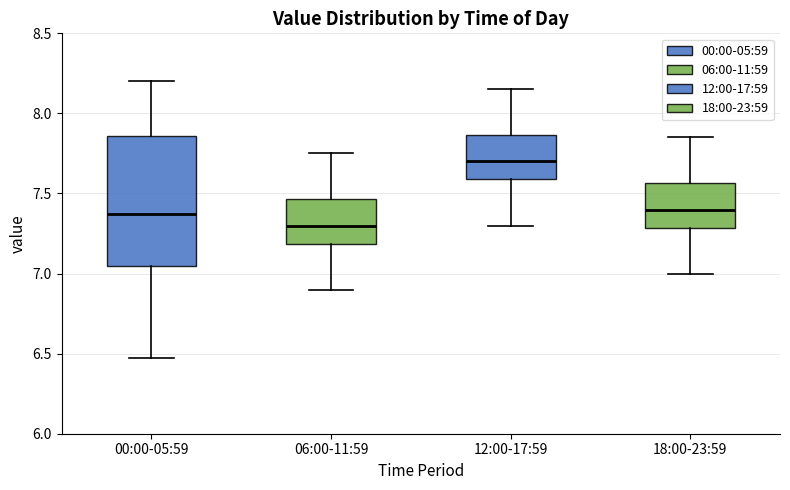

Where does the lower whisker of the box for 18:00-23:59 end on the y-axis? The values are not printed on the chart, so give them approximately, as read against the axis.

7.00